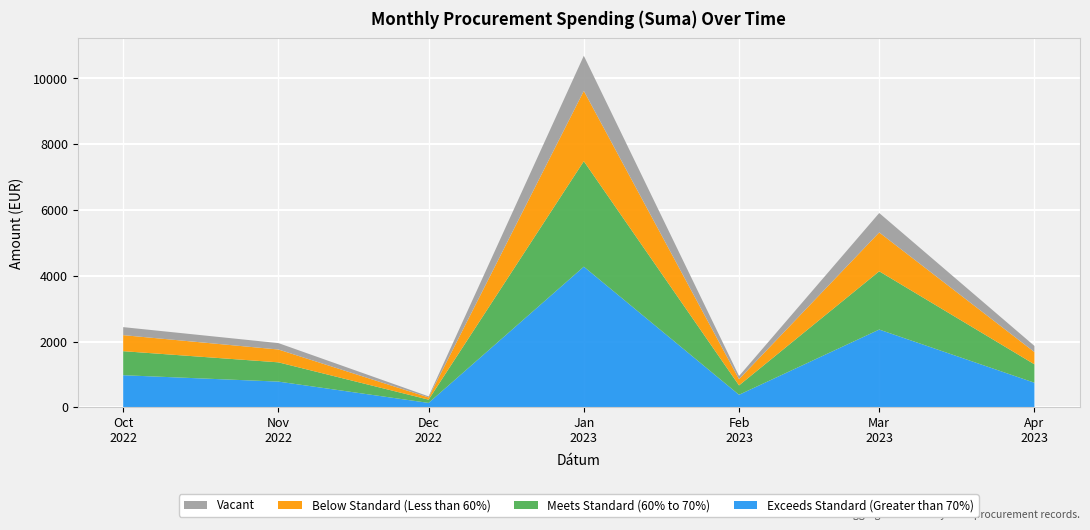

What is the highest value of the Exceeds Standard (Greater than 70%) series?

4276.7